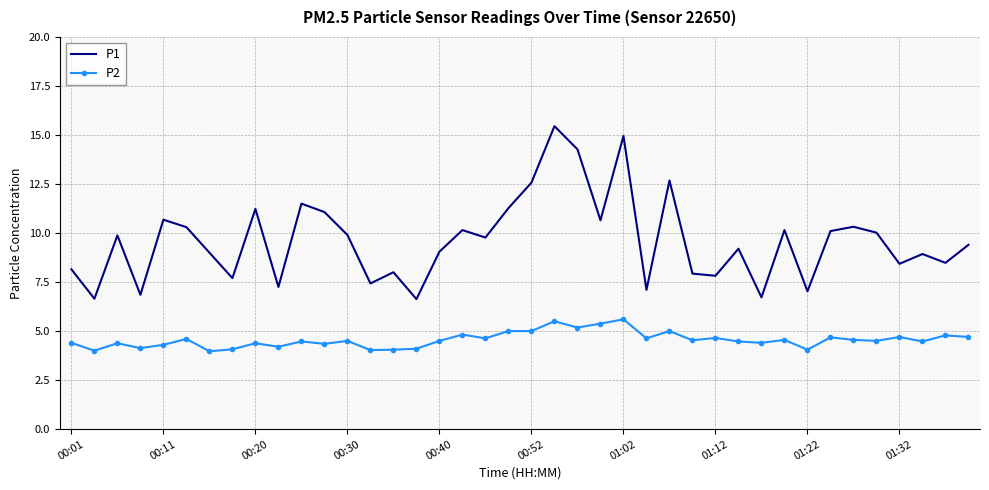

True or false: P2 and P1 intersect in this chart.

False